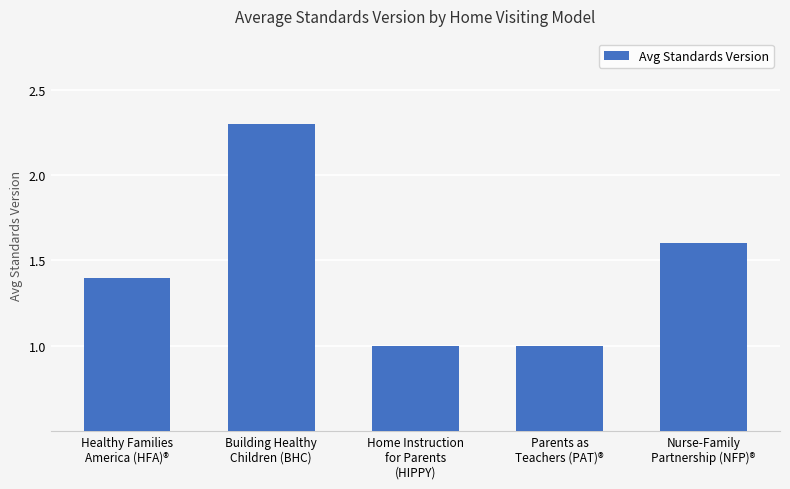

What is the smallest value displayed?

1.0